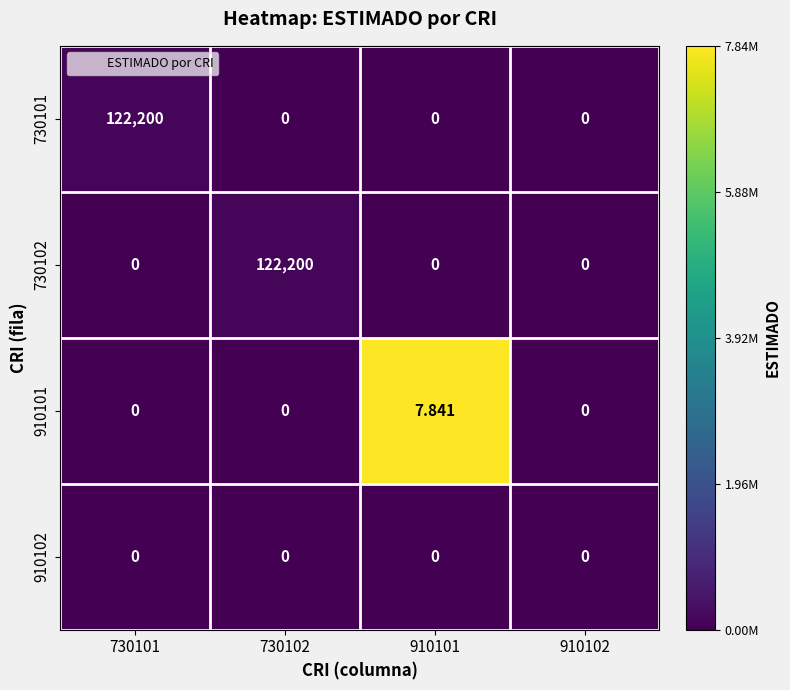

Reading left to right, extract all data points from this chart.

730101: 730101=122200.0	730102=0.0	910101=0.0	910102=0.0
730102: 730101=0.0	730102=122200.0	910101=0.0	910102=0.0
910101: 730101=0.0	730102=0.0	910101=7.8	910102=0.0
910102: 730101=0.0	730102=0.0	910101=0.0	910102=0.0